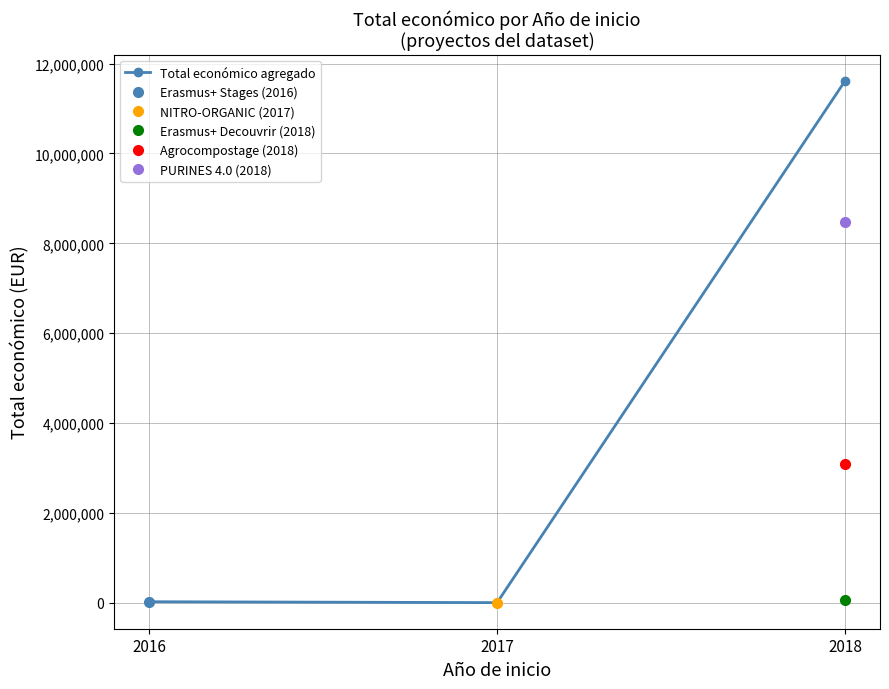

At which label is the value closest to 5811773?

2016